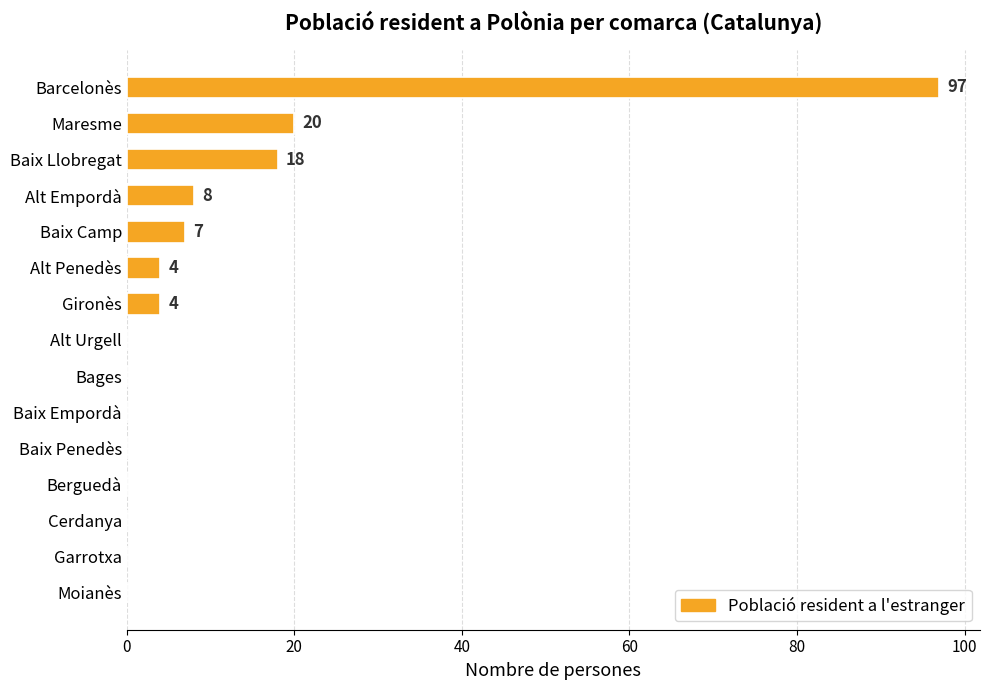

Which has a higher value, Bages or Alt Penedès?

Alt Penedès